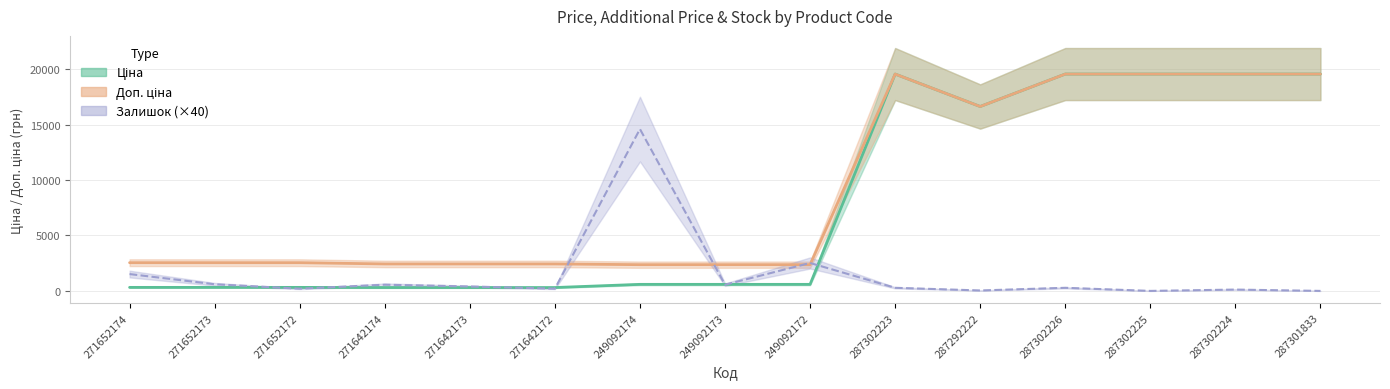

Which series has the largest total across all categories?

Доп. ціна